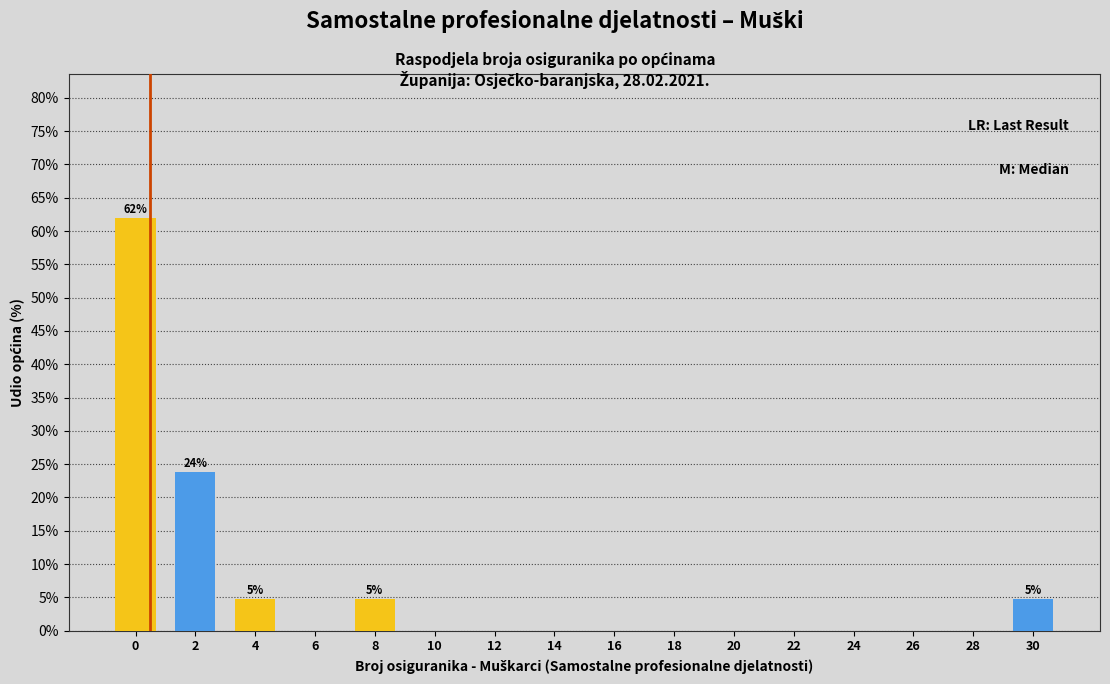

Reading left to right, list all the values displayed in this chart.

0=61.9	2=23.8	4=4.8	6=0.0	8=4.8	10=0.0	12=0.0	14=0.0	16=0.0	18=0.0	20=0.0	22=0.0	24=0.0	26=0.0	28=0.0	30=4.8